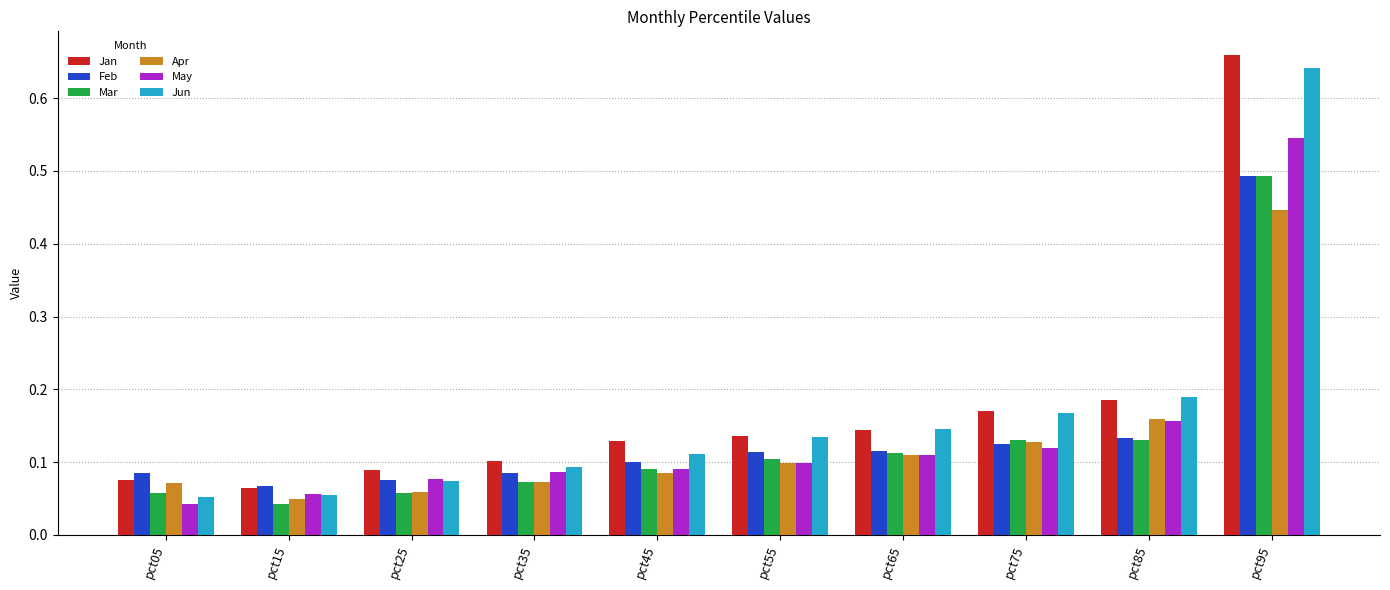

What is the total value across all series at pct95?

3.3